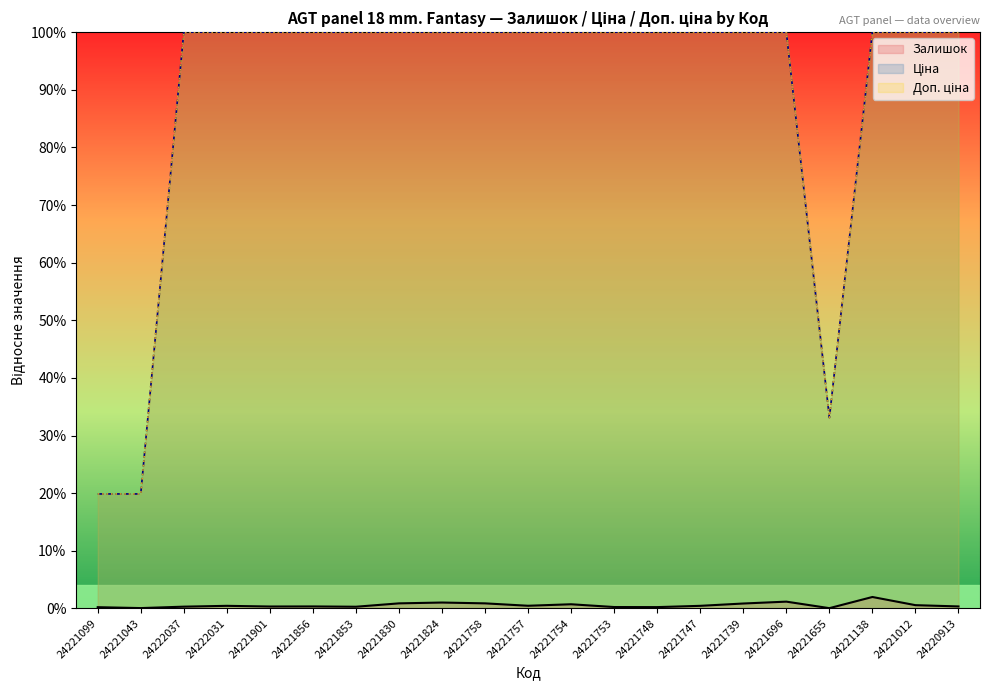

Is it true that Ціна equals 27.0 at 24221012?

False